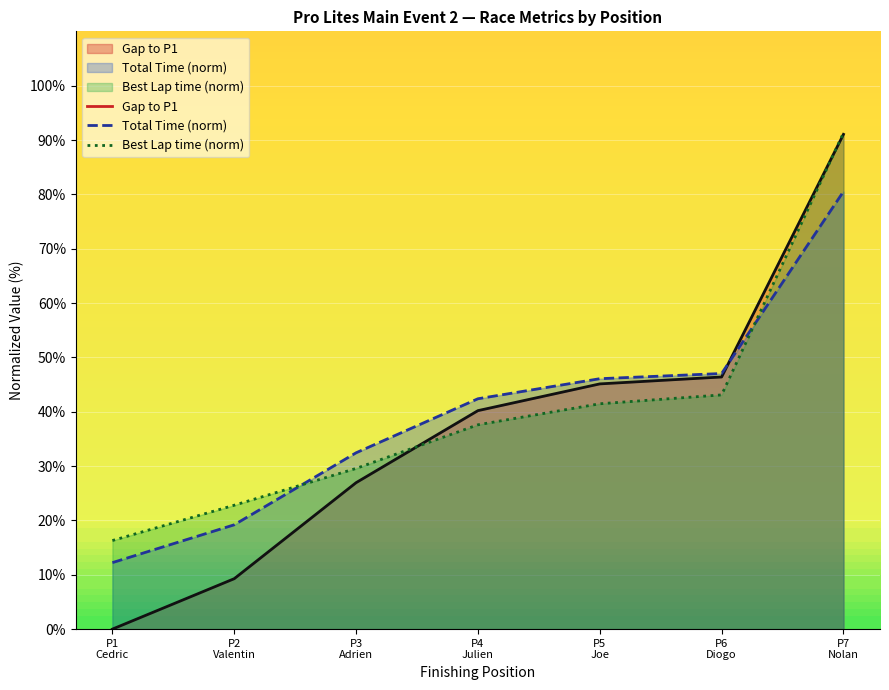

List the series in order of their peak value, highest first.

Best Lap time, Gap to P1, Total Time